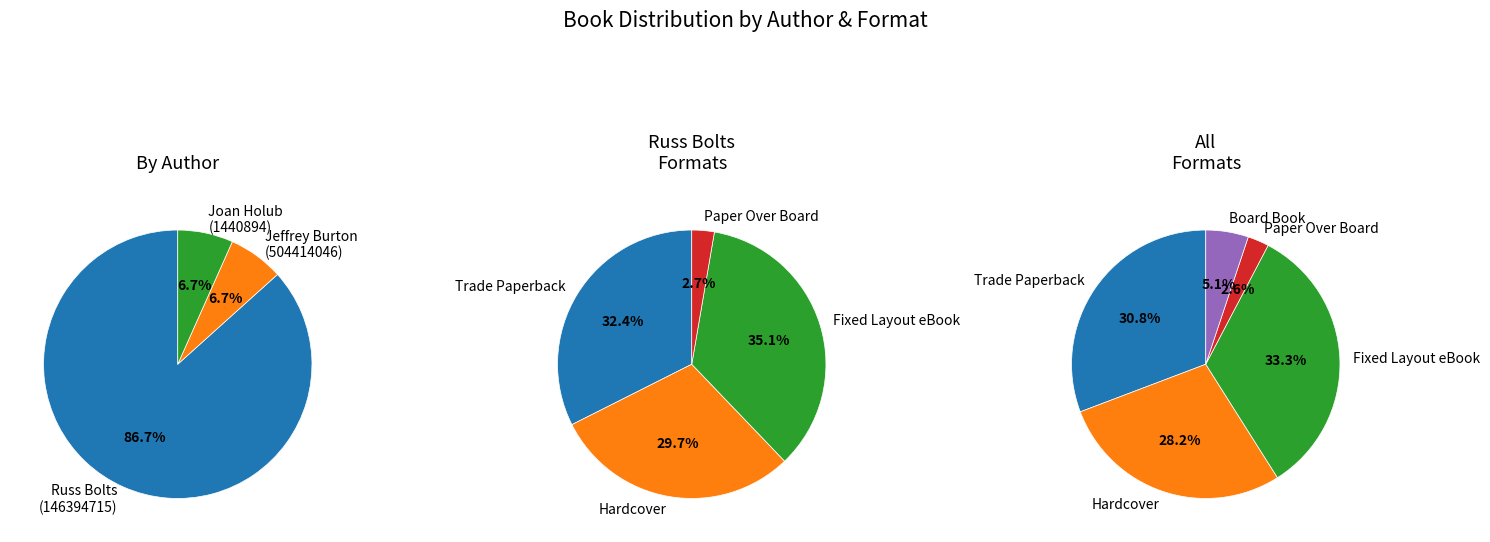

How much of the chart is everything except Joan Holub (1440894)?

93.3%